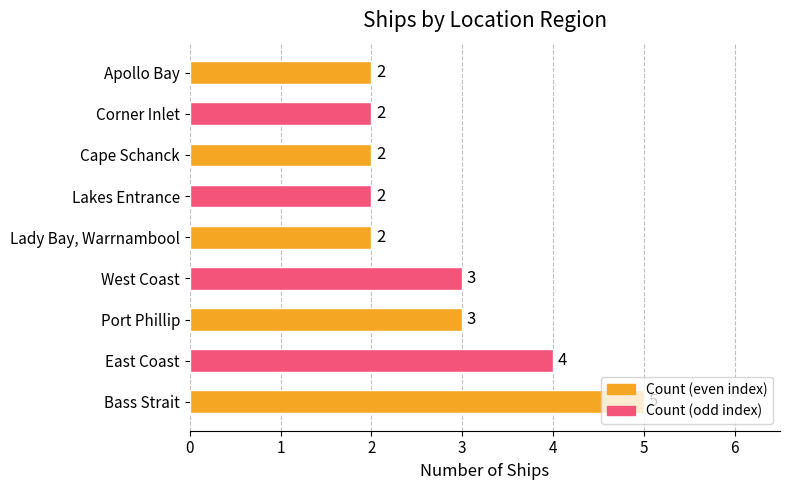

What is the maximum value shown in the chart?

5